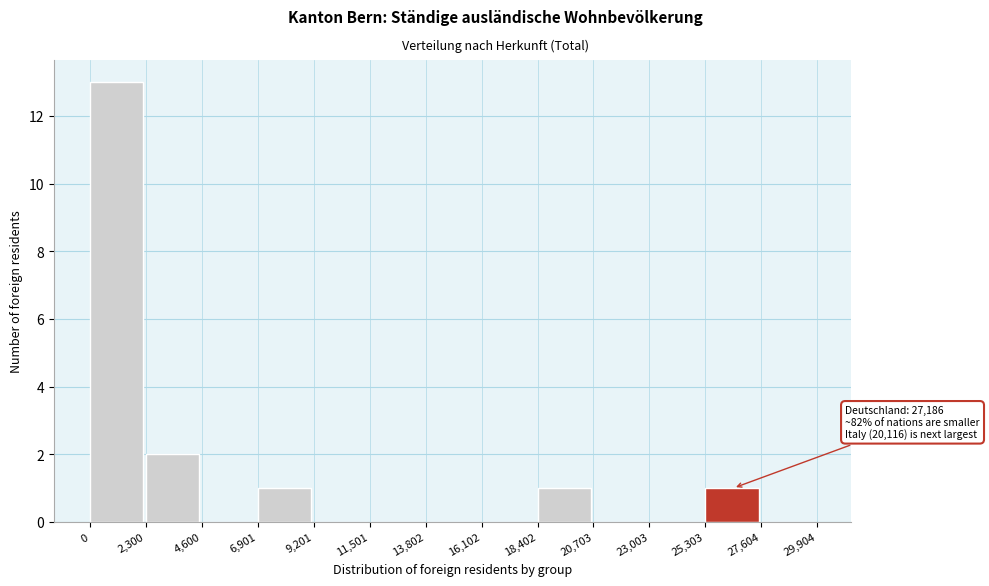

Which range on the x-axis has the tallest bar?

0 to 2,300